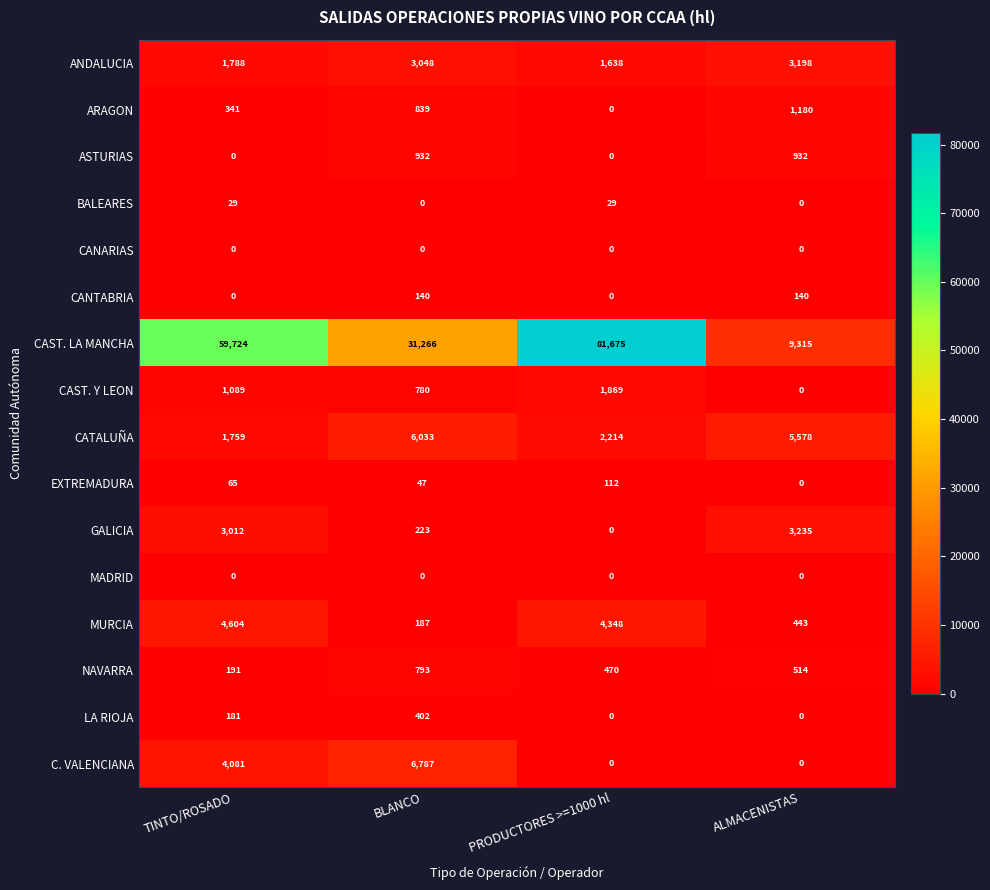

What is the sum of all MURCIA values?

9582